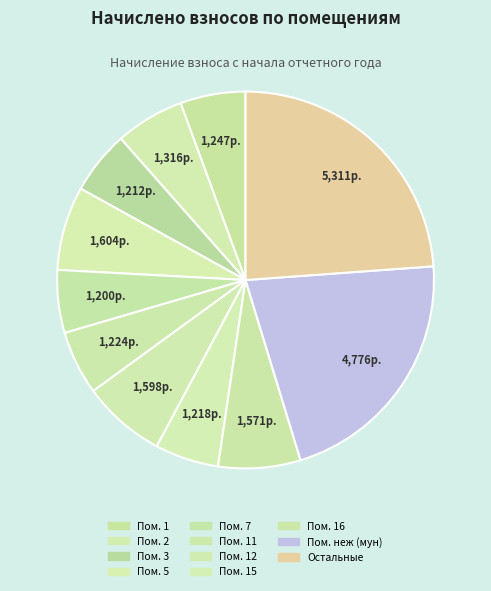

How many segments does this pie chart have?

11